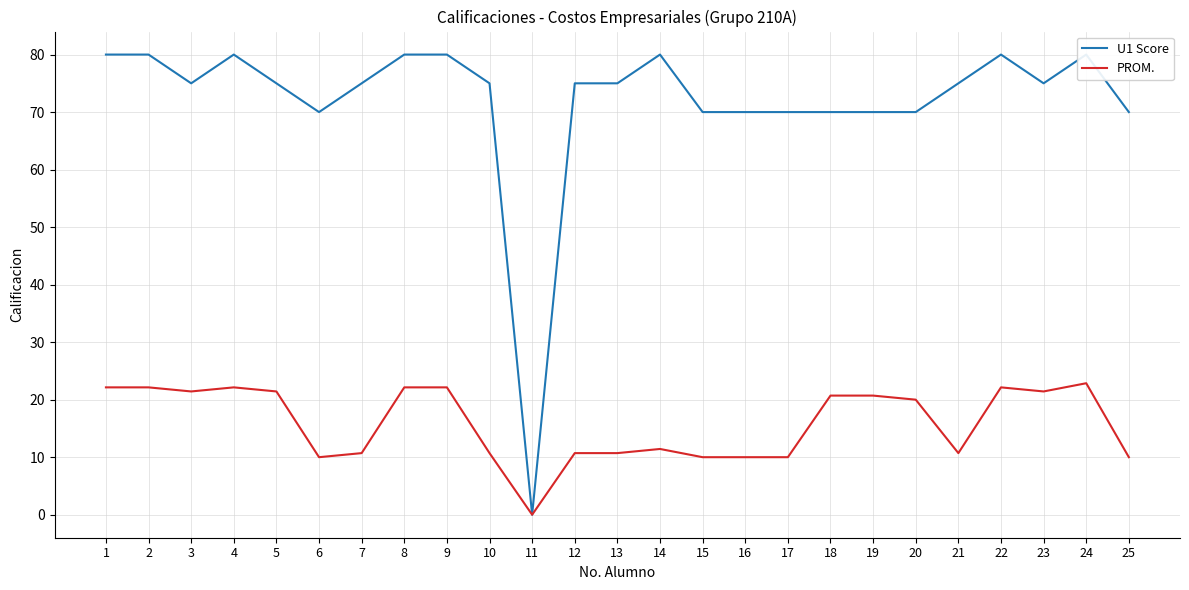

What is the difference between the second highest and minimum values in the PROM. series?

22.1